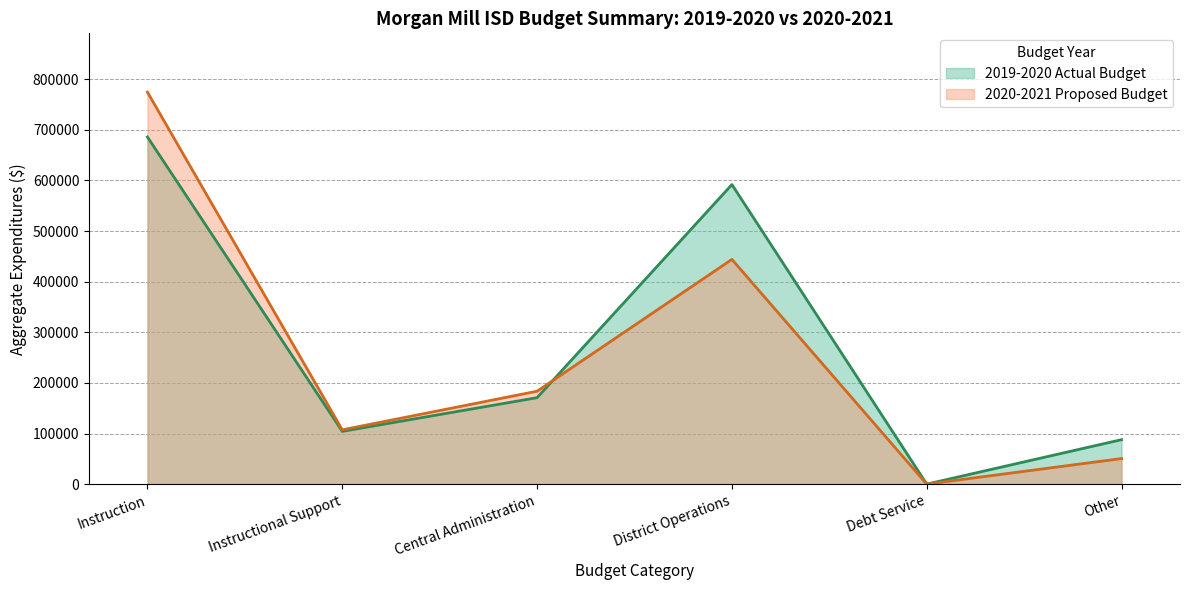

How many data points in 2020-2021 Proposed Budget are above 183526?

2